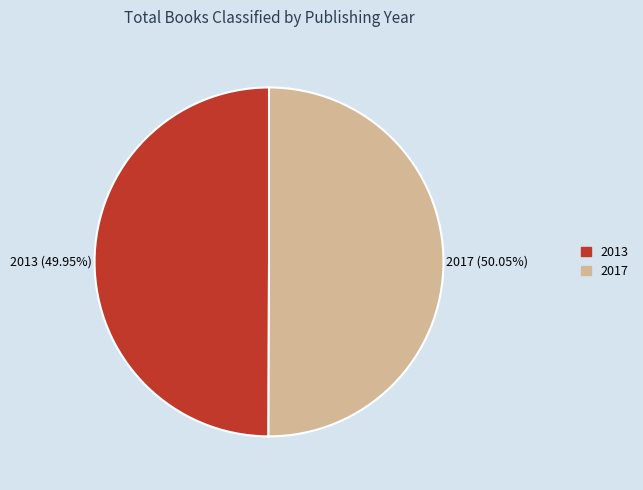

Approximately how many times larger is the value at 2013 compared to 2017?

1.0